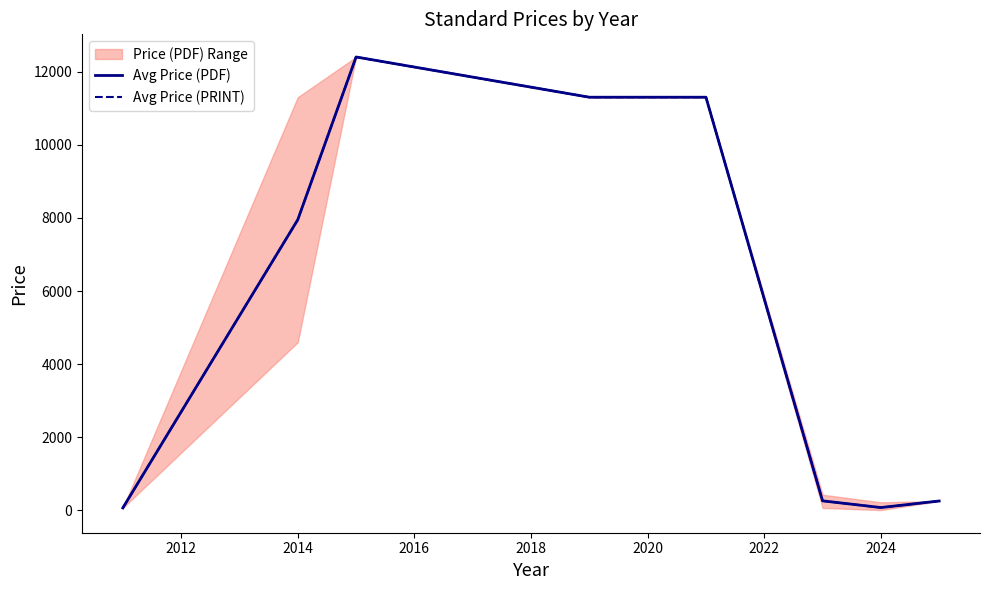

Does the chart have visible grid lines?

No